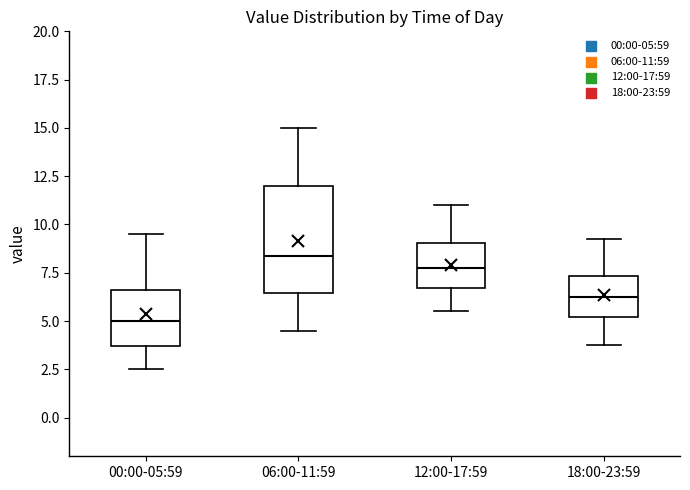

Where is the lower edge of the box for 06:00-11:59 on the y-axis? The values are not printed on the chart, so give them approximately, as read against the axis.

6.5